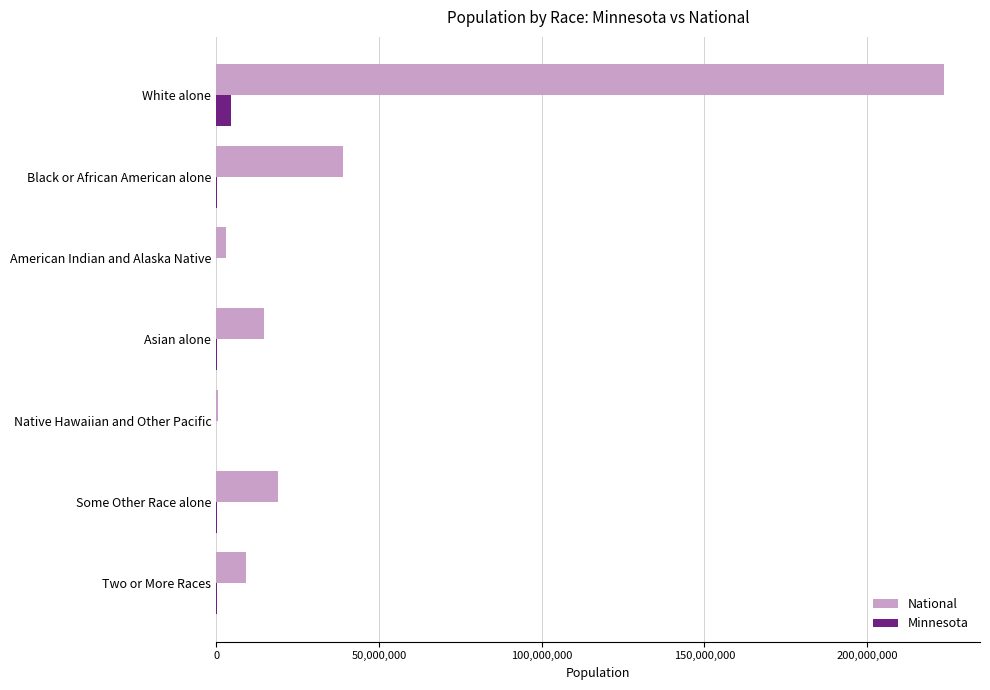

Which series has the largest total across all categories?

National